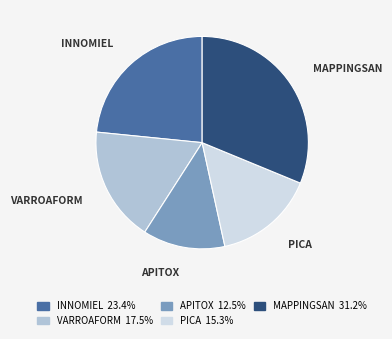

Count the number of slices in the pie.

5